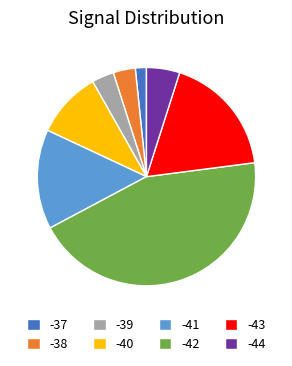

Combined, do -43 and -37 account for over 50%?

No